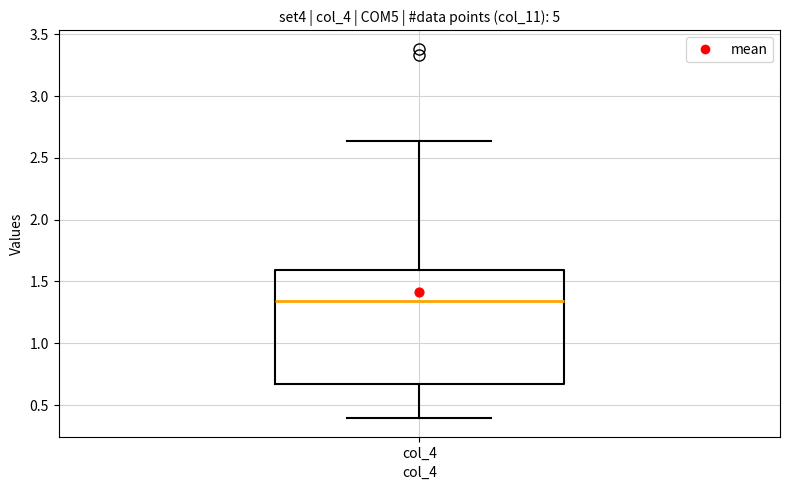

Transcribe this box plot: give where the median line is, the range the box spans, and where the two whiskers end, as read against the y-axis. The values are not printed on the chart, so give them approximately, as read against the axis.

median 1.35, box 0.65 to 1.60, whiskers 0.40 to 2.65